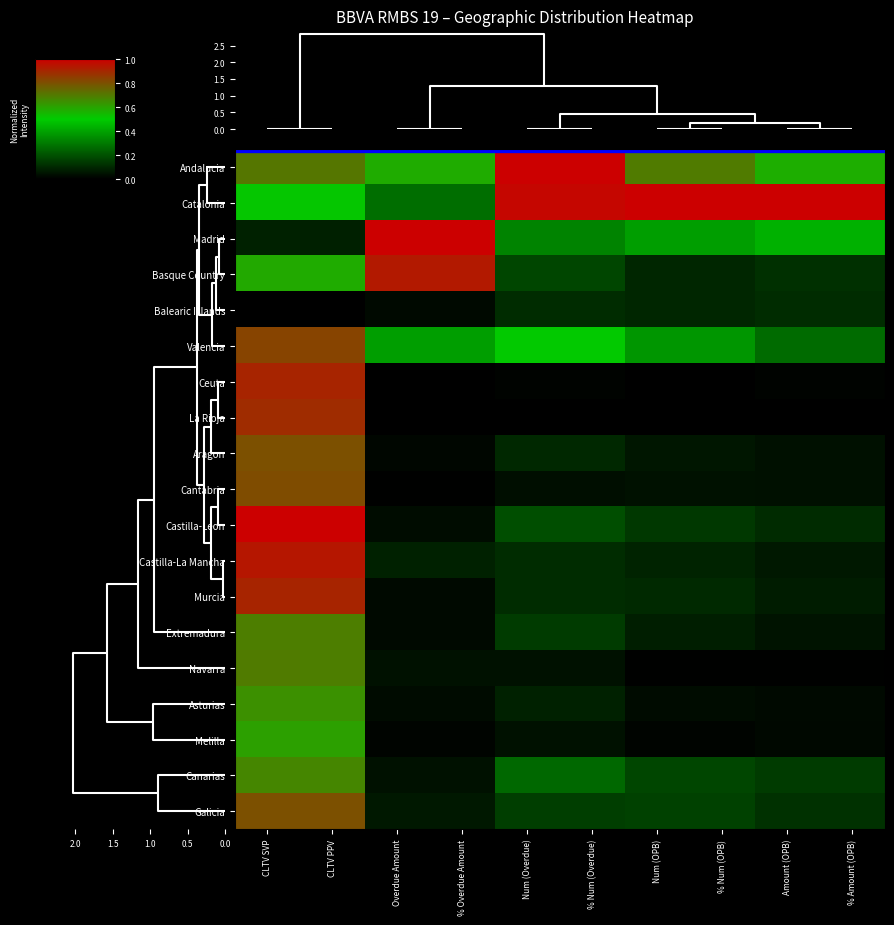

At how many categories does at least one series exceed 0?

10